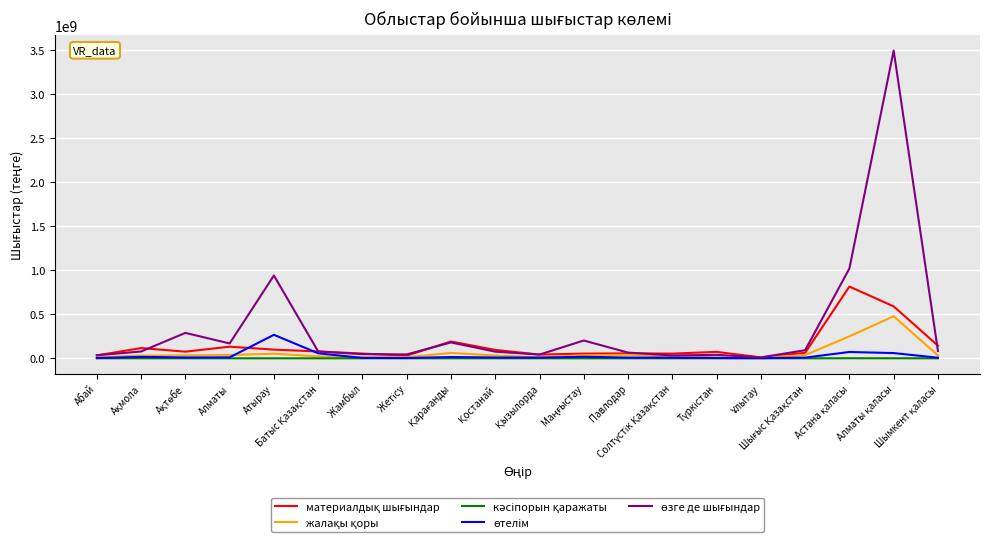

List the labels in order of өтелім value, largest first.

Атырау, Астана қаласы, Алматы қаласы, Батыс Қазақстан, Маңғыстау, Ақмола, Қарағанды, Алматы, Ақтөбе, Қостанай, Павлодар, Қызылорда, Шығыс Қазақстан, Солтүстік Қазақстан, Шымкент қаласы, Жамбыл, Түркістан, Жетісу, Абай, Ұлытау